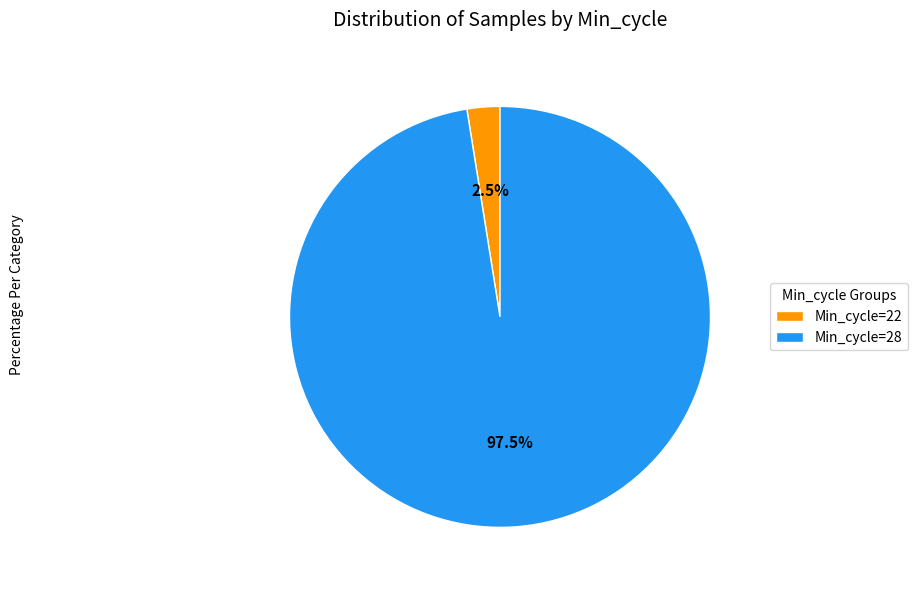

Which category has the biggest portion of the pie?

Min_cycle=28